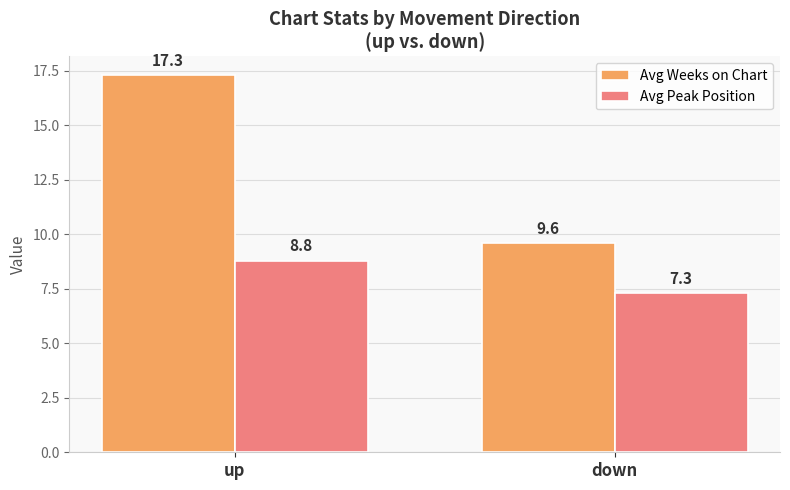

At which label is Avg Weeks on Chart closest to 13?

down